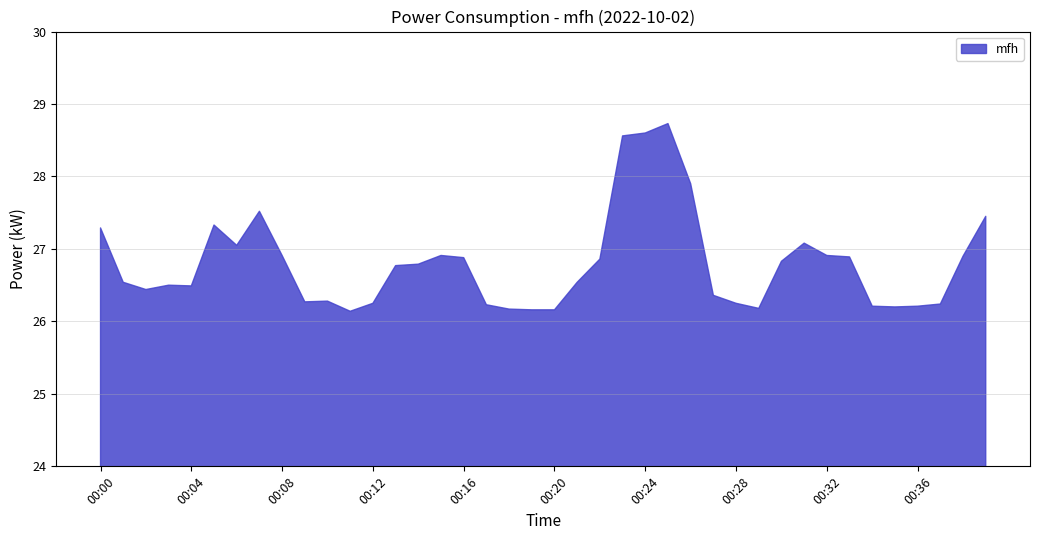

Reading right to left, list all the values displayed in this chart.

00:39=27.4	00:38=26.9	00:37=26.2	00:36=26.2	00:35=26.2	00:34=26.2	00:33=26.9	00:32=26.9	00:31=27.1	00:30=26.8	00:29=26.2	00:28=26.2	00:27=26.4	00:26=27.9	00:25=28.7	00:24=28.6	00:23=28.6	00:22=26.9	00:21=26.5	00:20=26.2	00:19=26.2	00:18=26.2	00:17=26.2	00:16=26.9	00:15=26.9	00:14=26.8	00:13=26.8	00:12=26.2	00:11=26.1	00:10=26.3	00:09=26.3	00:08=26.9	00:07=27.5	00:06=27.1	00:05=27.3	00:04=26.5	00:03=26.5	00:02=26.4	00:01=26.5	00:00=27.3